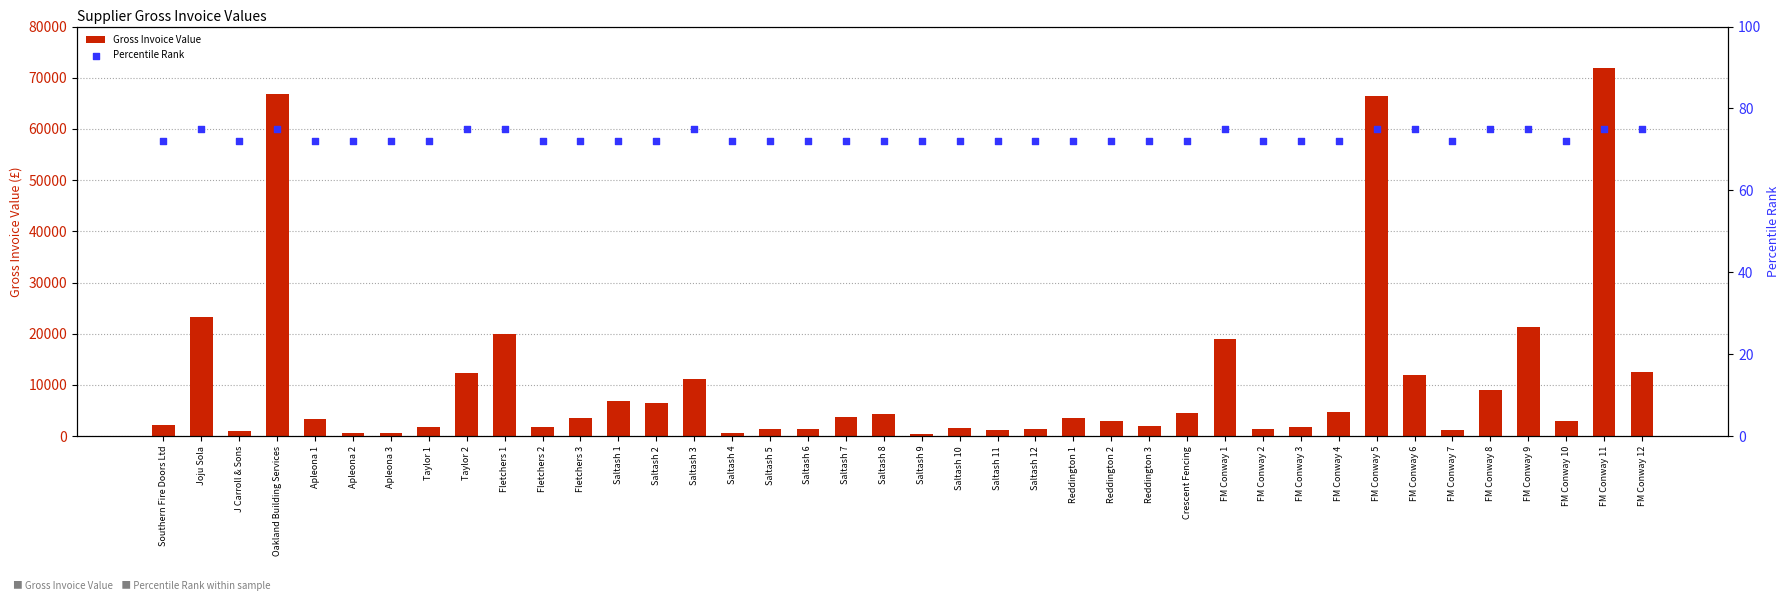

What is the total value across all series at Apleona 2?

678.1